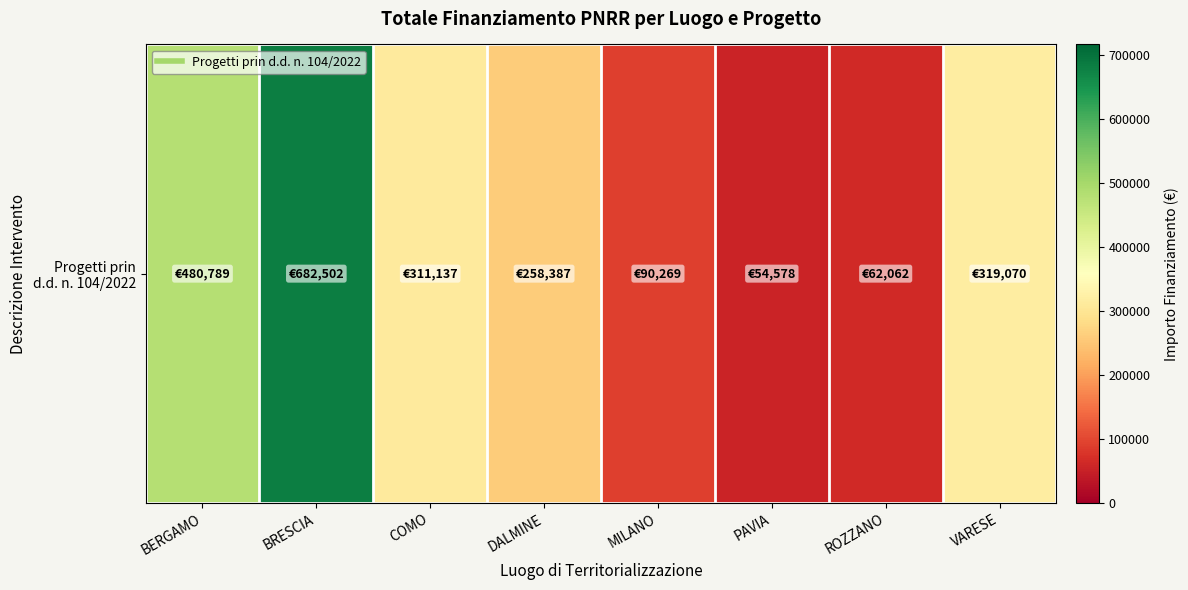

What is the approximate value at COMO?

311137.0